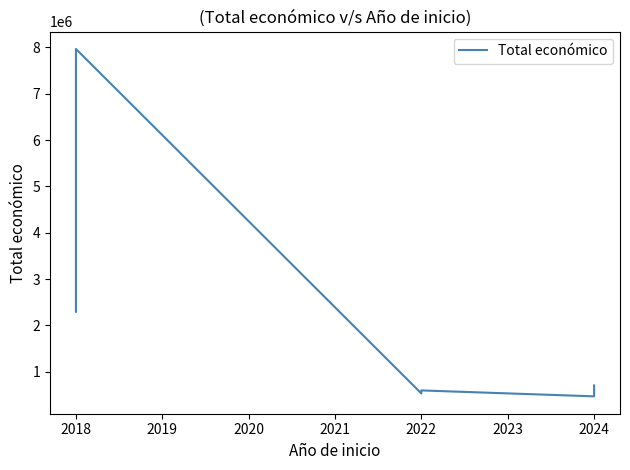

Reading right to left, list all the values displayed in this chart.

706697	614907	569416	470675	598672	533449	7967413	5187255	2296067